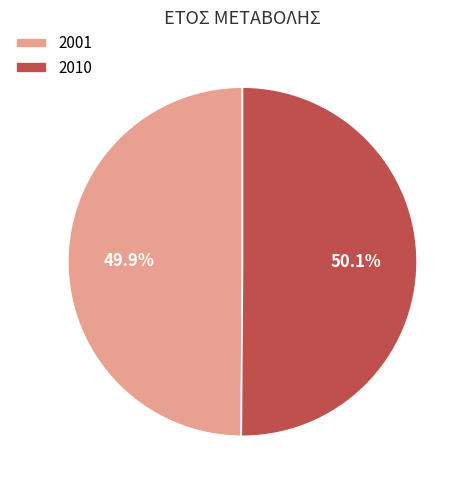

Approximately how many times larger is the value at 2001 compared to 2010?

1.0